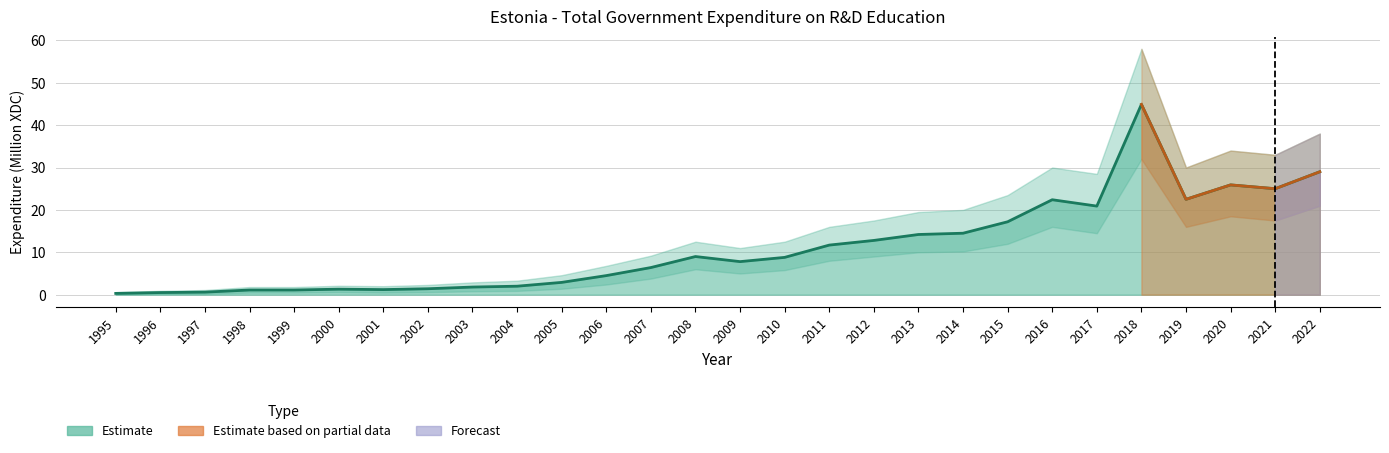

True or false: Lower Band and Upper Band intersect in this chart.

False